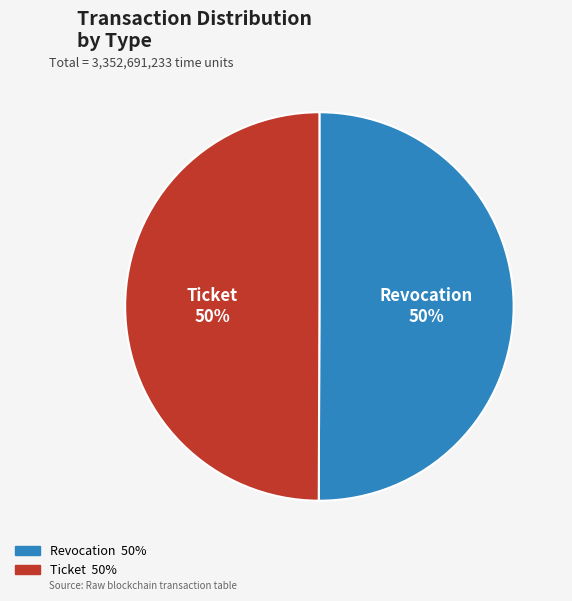

The Revocation slice represents 58% of the pie. True or false?

False